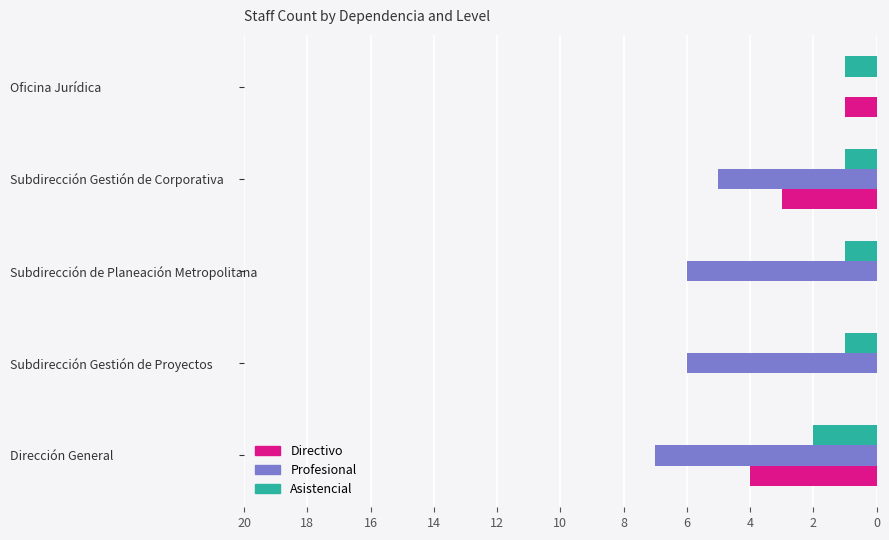

How many distinct data groups are displayed?

3